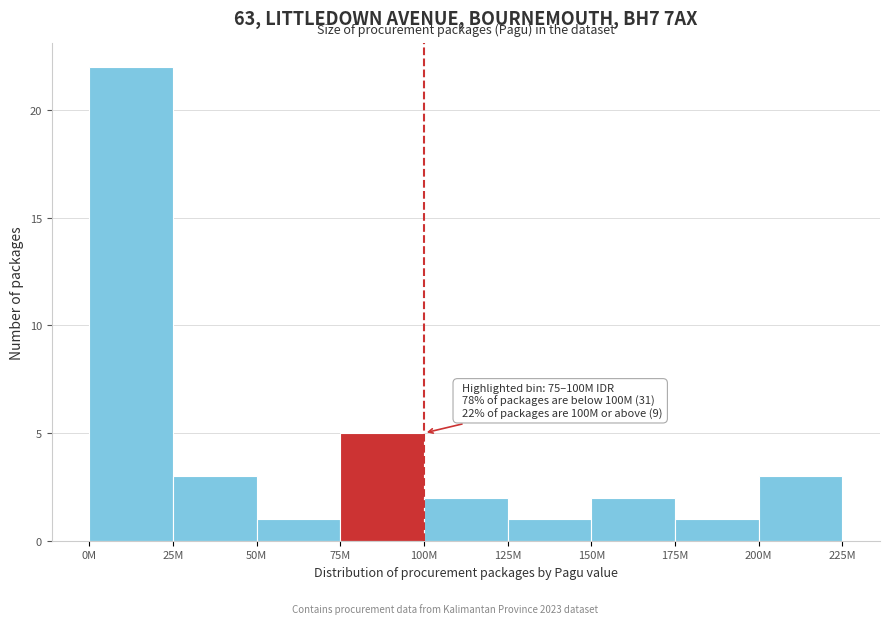

Reading right to left, list all the values displayed in this chart.

200M=3	175M=1	150M=2	125M=1	100M=2	75M=5	50M=1	25M=3	0M=22